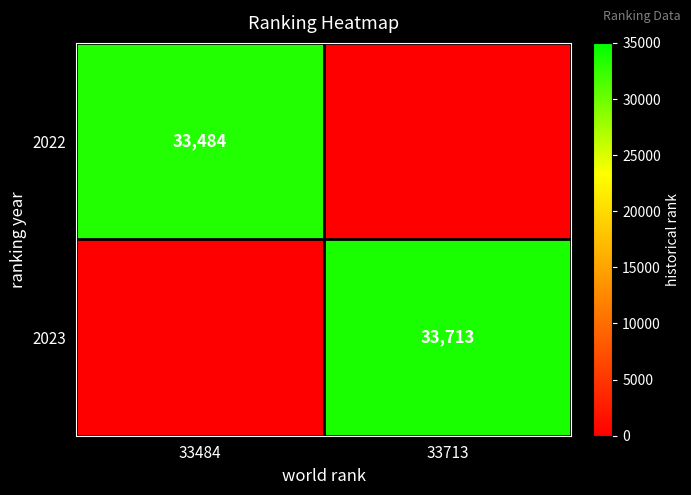

What is the total value across all series at 33484?

33484